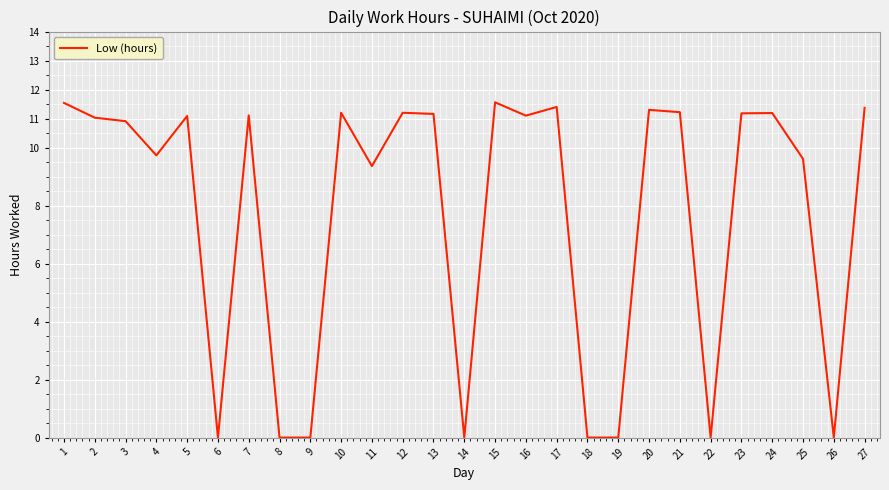

Which has a higher value, 9 or 4?

4